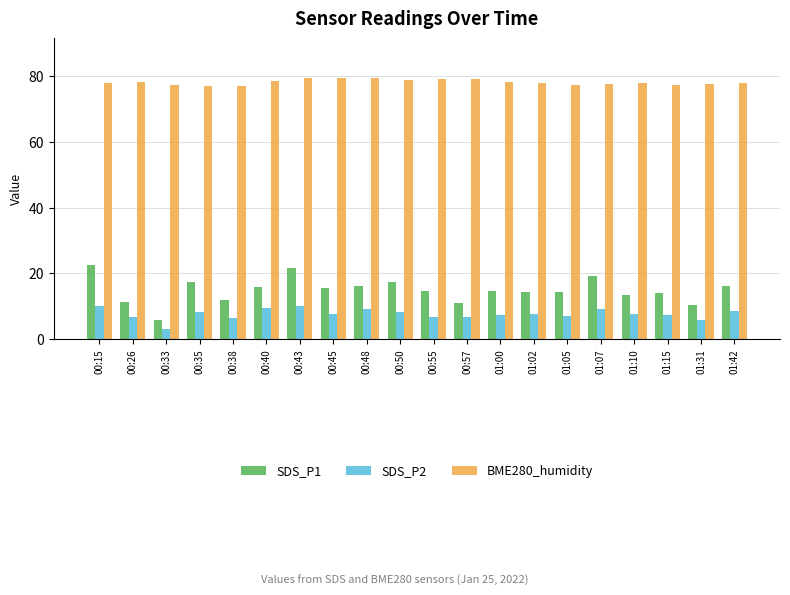

List the series in order of their peak value, highest first.

BME280_humidity, SDS_P1, SDS_P2